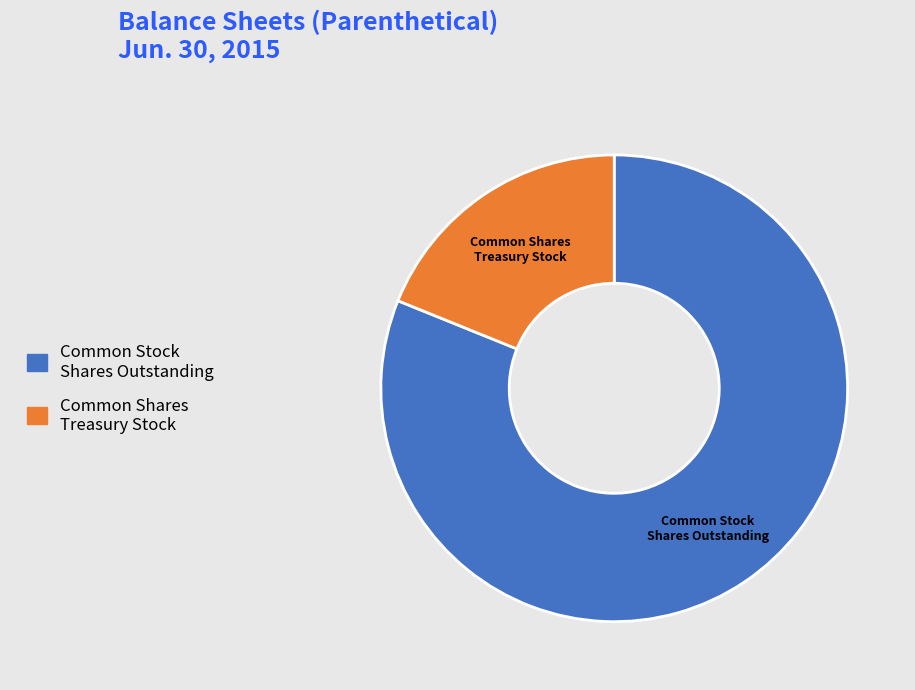

True or false: Common Shares Treasury Stock accounts for 4% of the total.

False